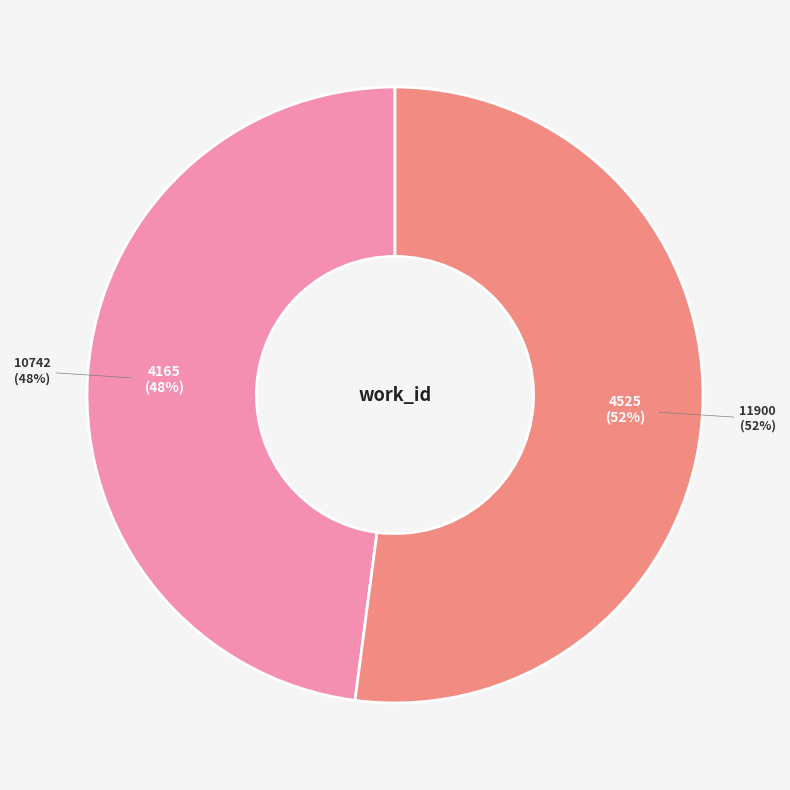

To the nearest percent, what portion does 11900 represent?

52%